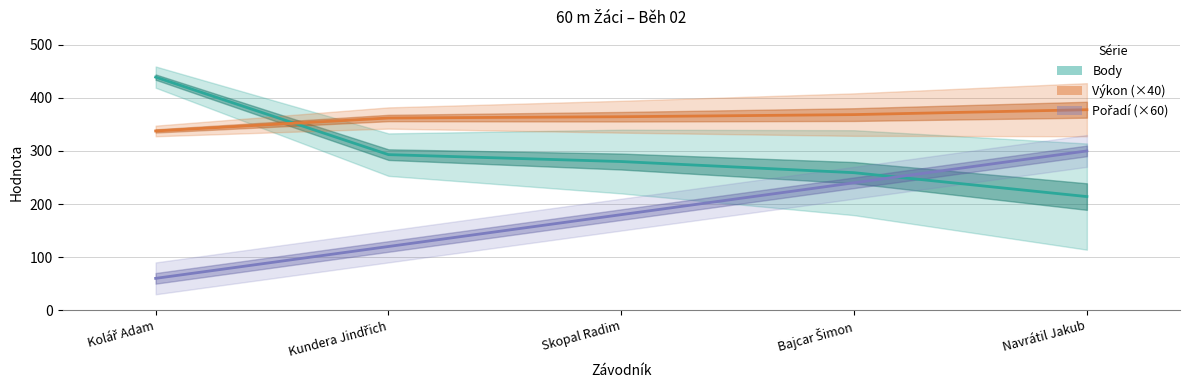

The value of Pořadí at Skopal Radim is 289.1. True or false?

False